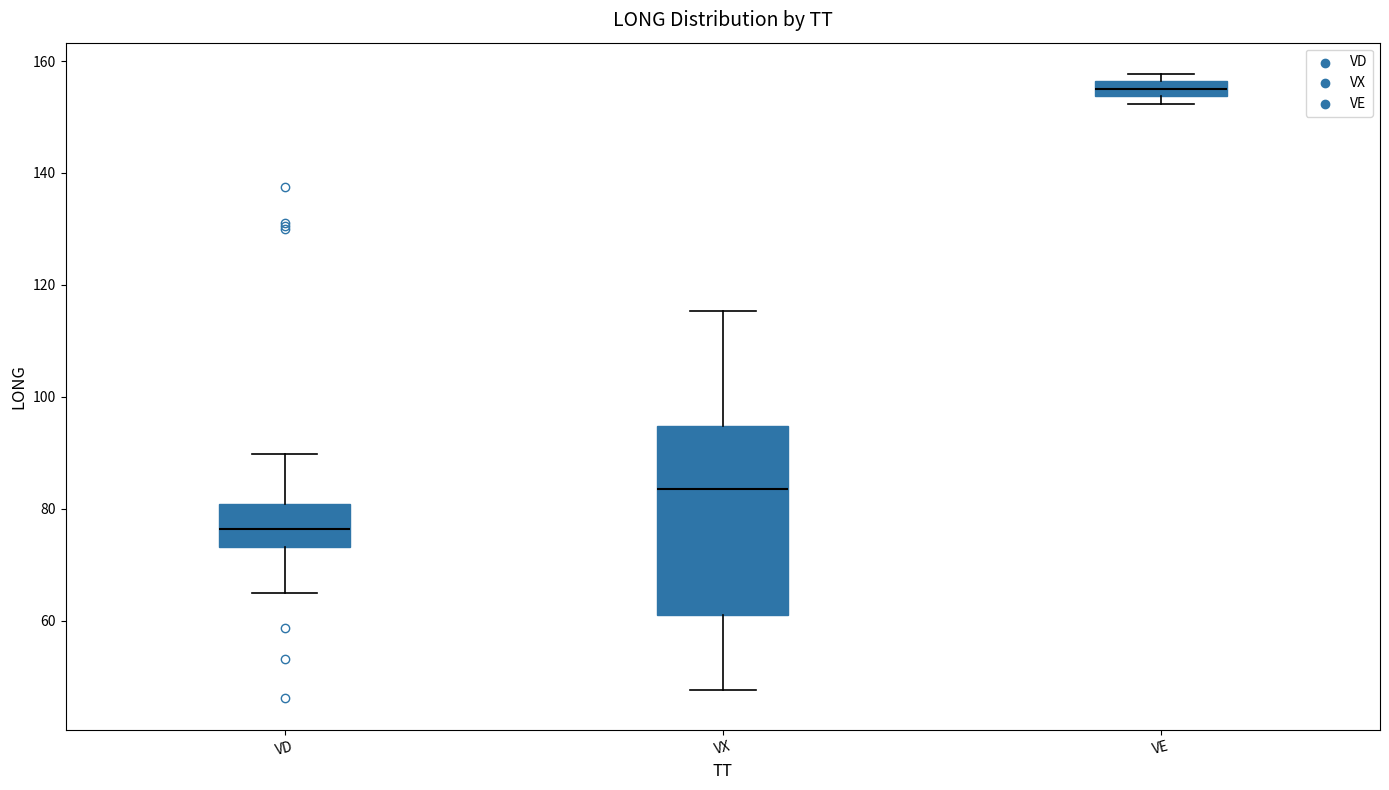

Comparing the boxes themselves (not the whiskers), which one is the tallest?

VX